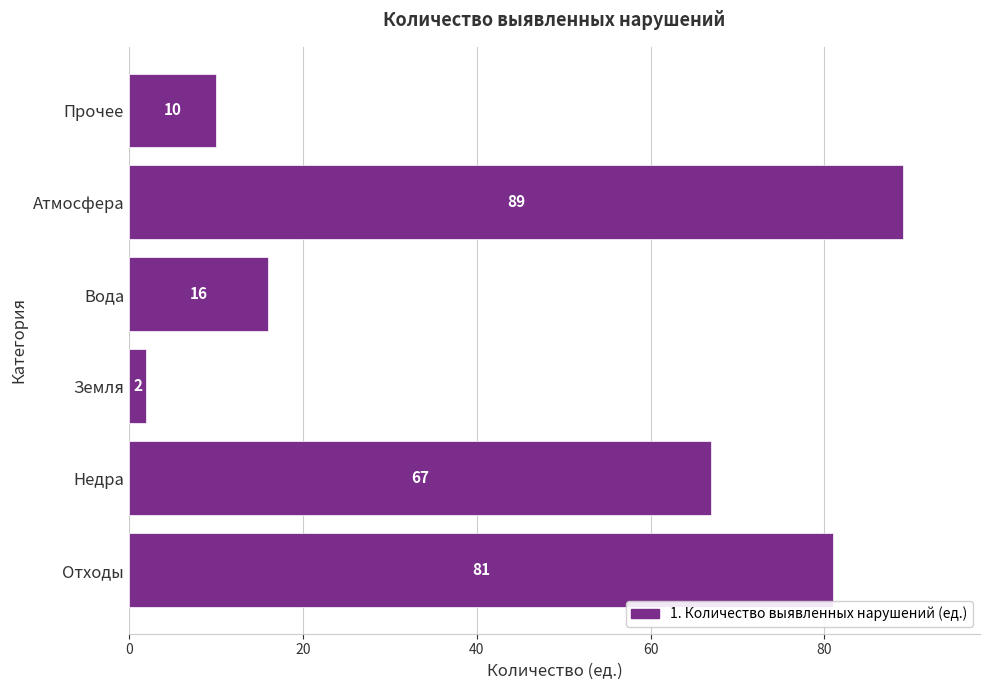

How many bars are there in total?

6